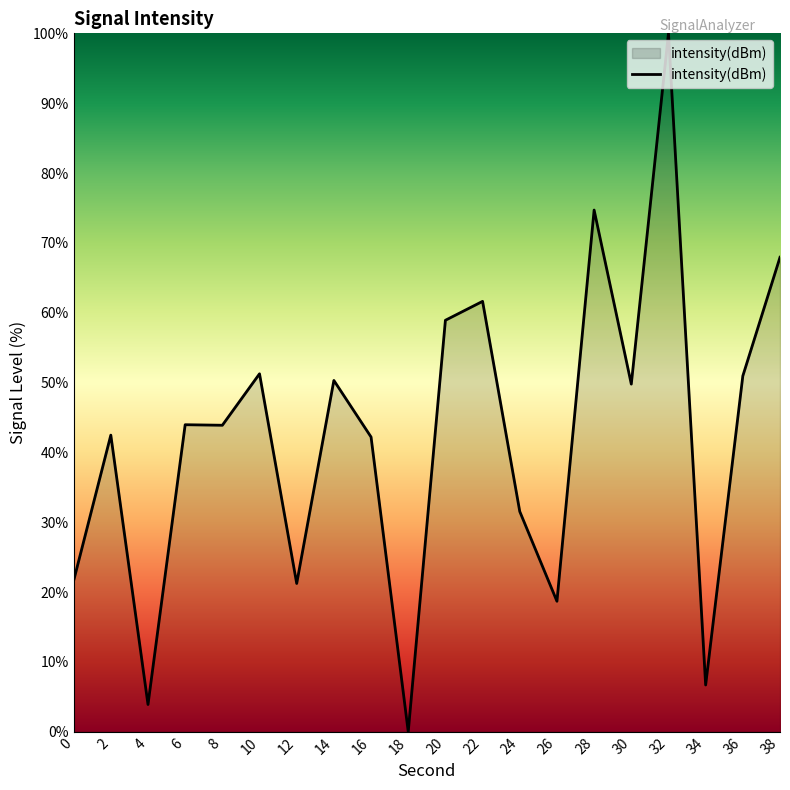

At which category does the data reach its first local valley?

4